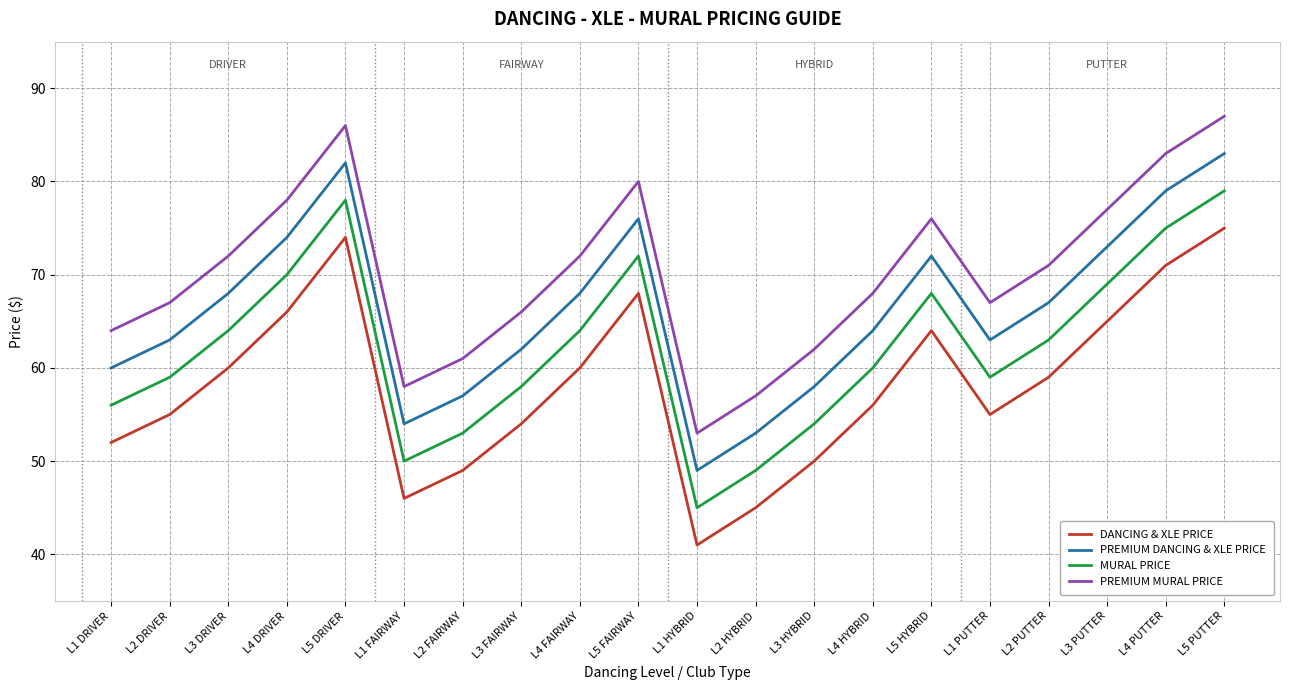

What is the total value across all series at L3 FAIRWAY?

240